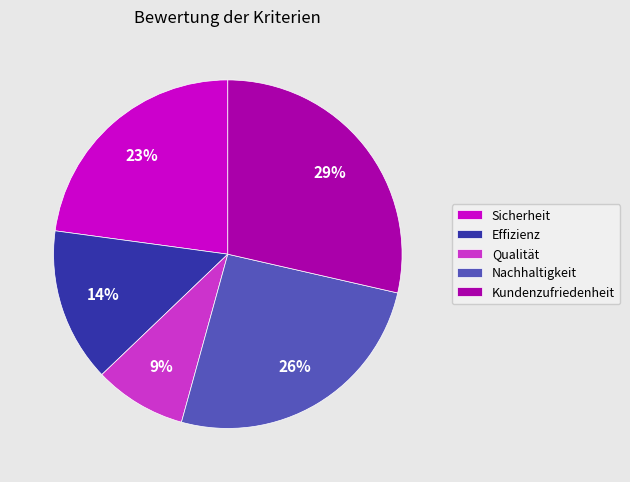

Combined, do Sicherheit and Nachhaltigkeit account for over 50%?

No